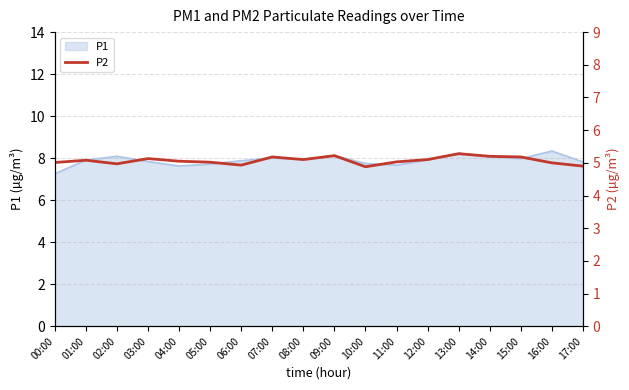

Reading left to right, extract all data points from this chart.

5.0	5.1	5.0	5.1	5.0	5.0	4.9	5.2	5.1	5.2	4.9	5.0	5.1	5.3	5.2	5.2	5.0	4.9